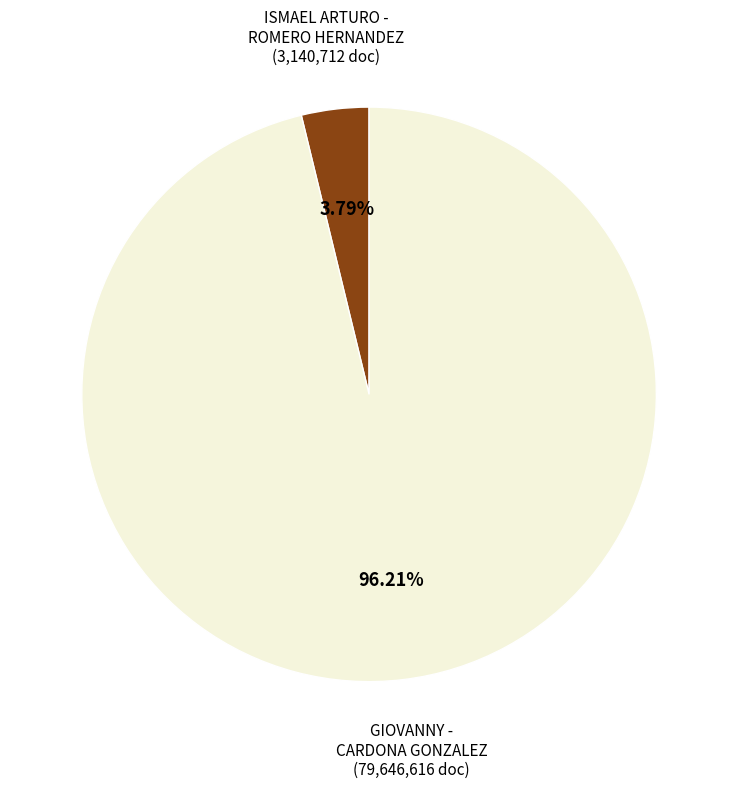

Does any single category account for the majority?

Yes